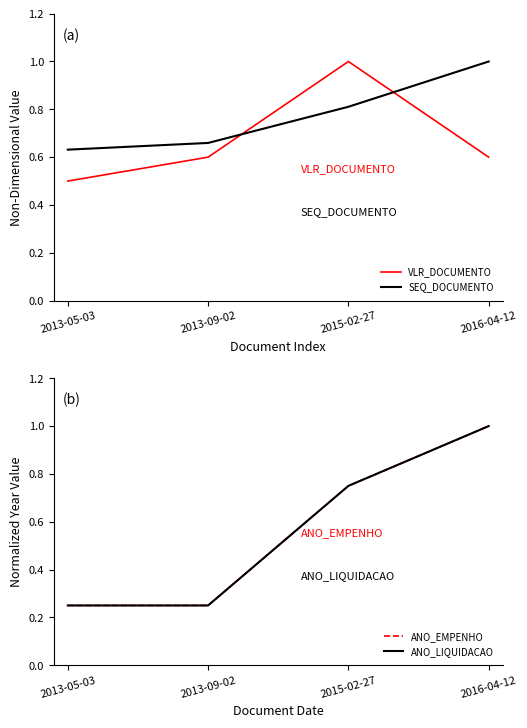

What position from the right is 2015-02-27?

2